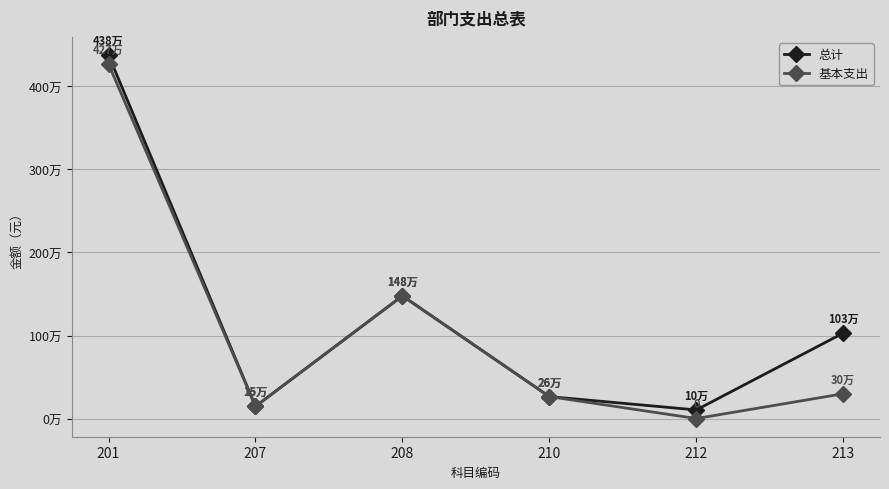

Is this an area chart (filled region under the line)?

No